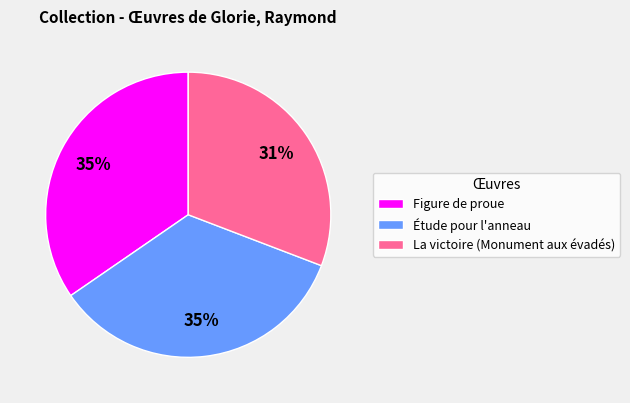

What is the smallest slice in the pie chart?

La victoire (Monument aux évadés)